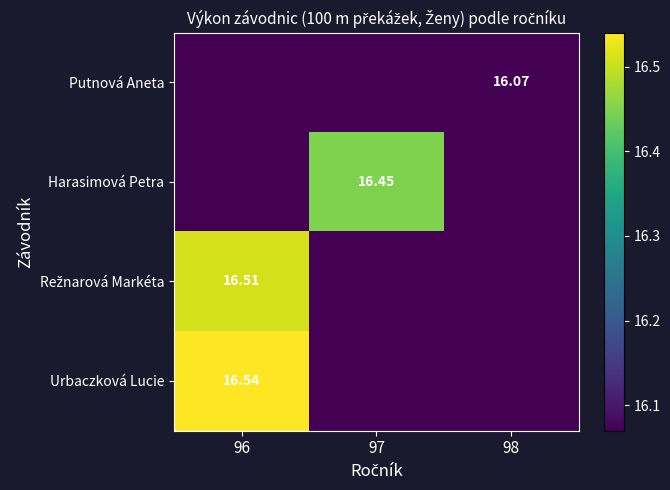

Which category has the highest value in the Putnová Aneta series?

98